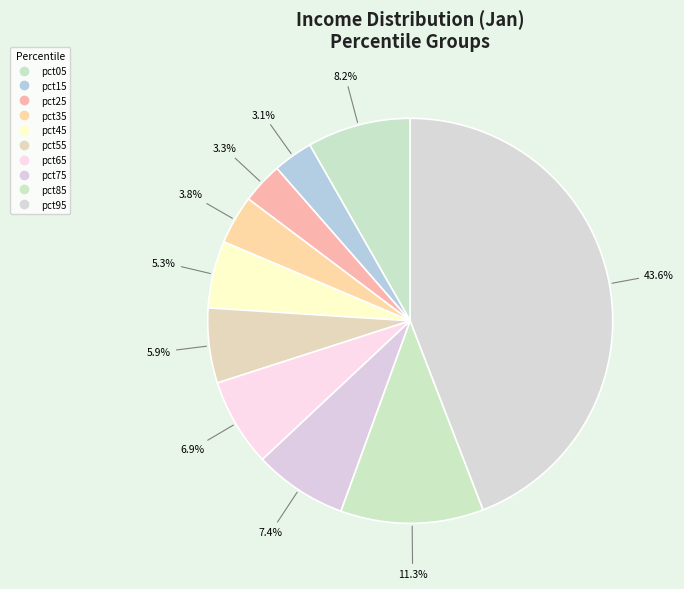

Count the number of slices in the pie.

10